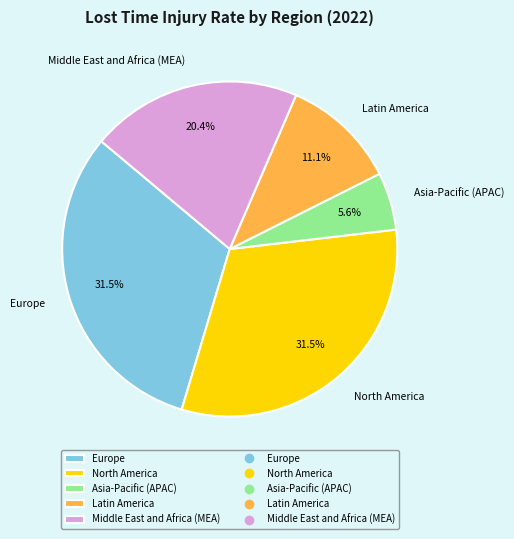

What percentage is the Asia-Pacific (APAC) slice, to the nearest percent?

6%